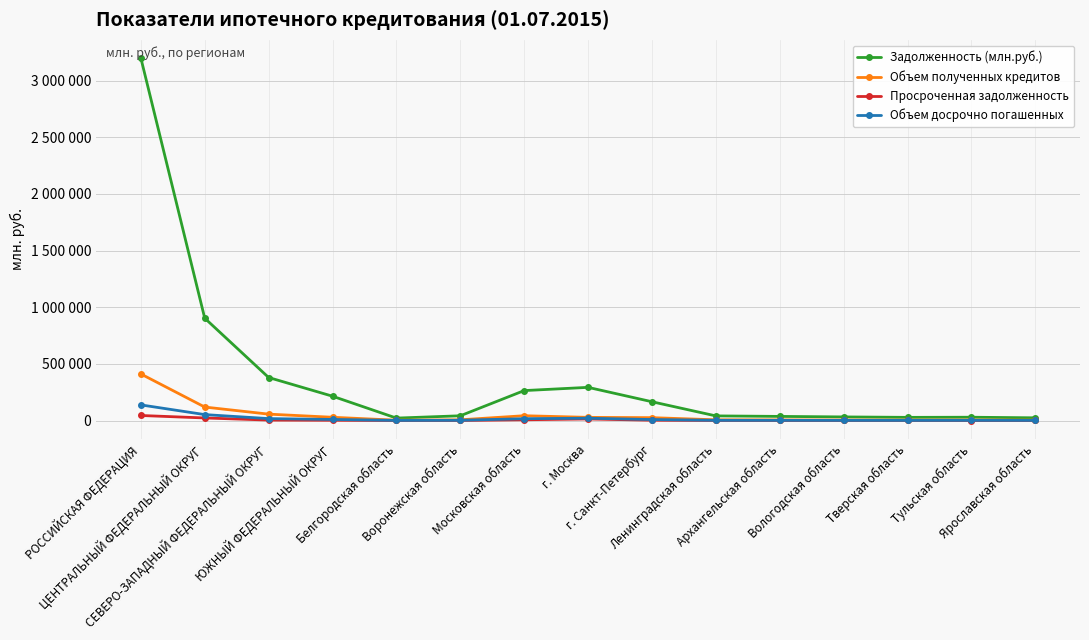

True or false: Задолженность (млн.руб.) and Объем полученных кредитов intersect in this chart.

False